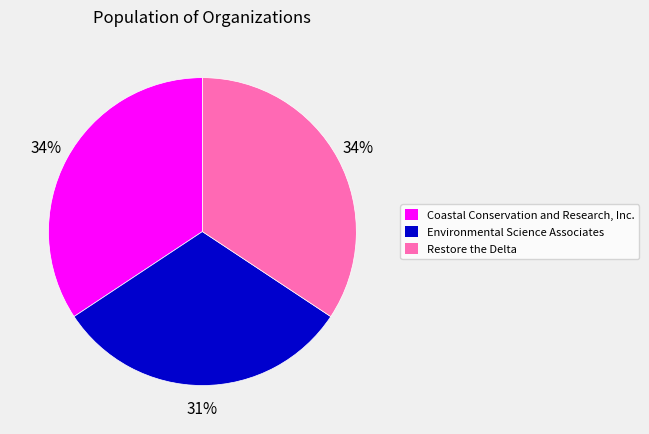

The Coastal Conservation and Research, Inc. slice represents 25% of the pie. True or false?

False